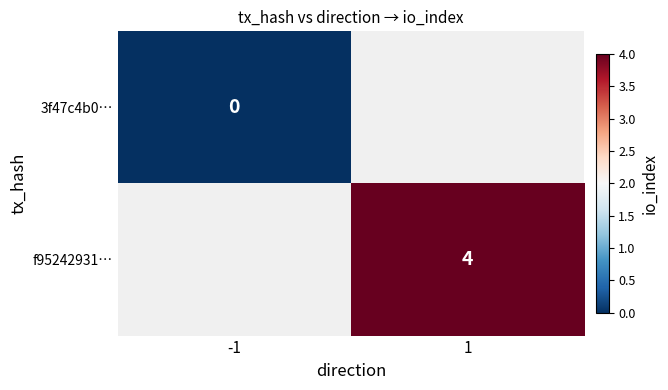

The value of f95242931… at 1 is 2. True or false?

False